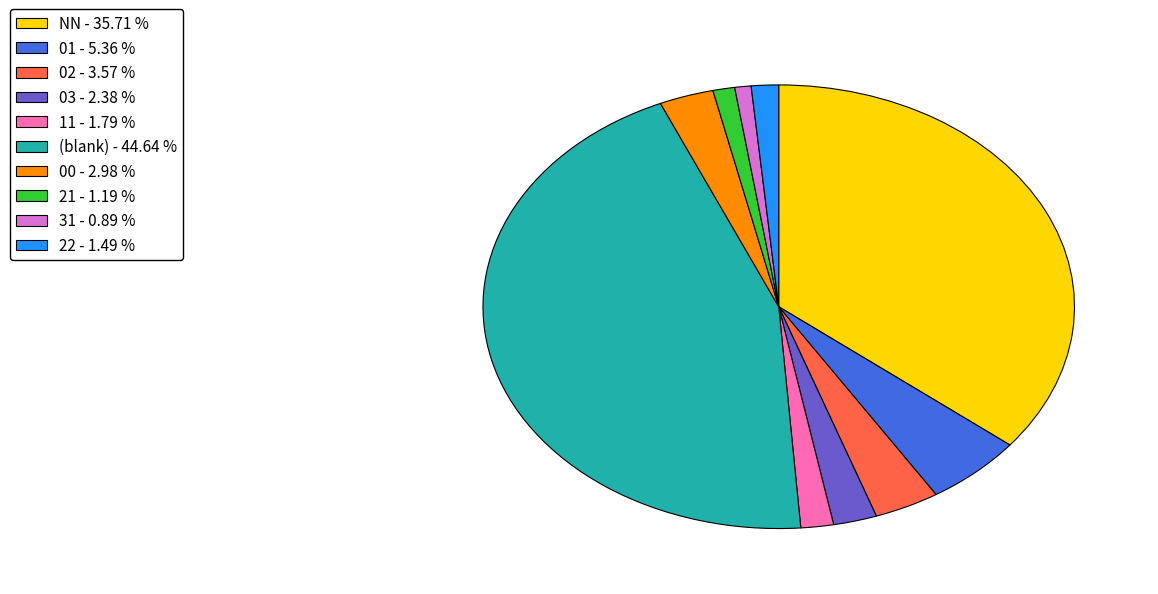

Do 01 - 5.36 % and 22 - 1.49 % together represent more than half of the pie?

No